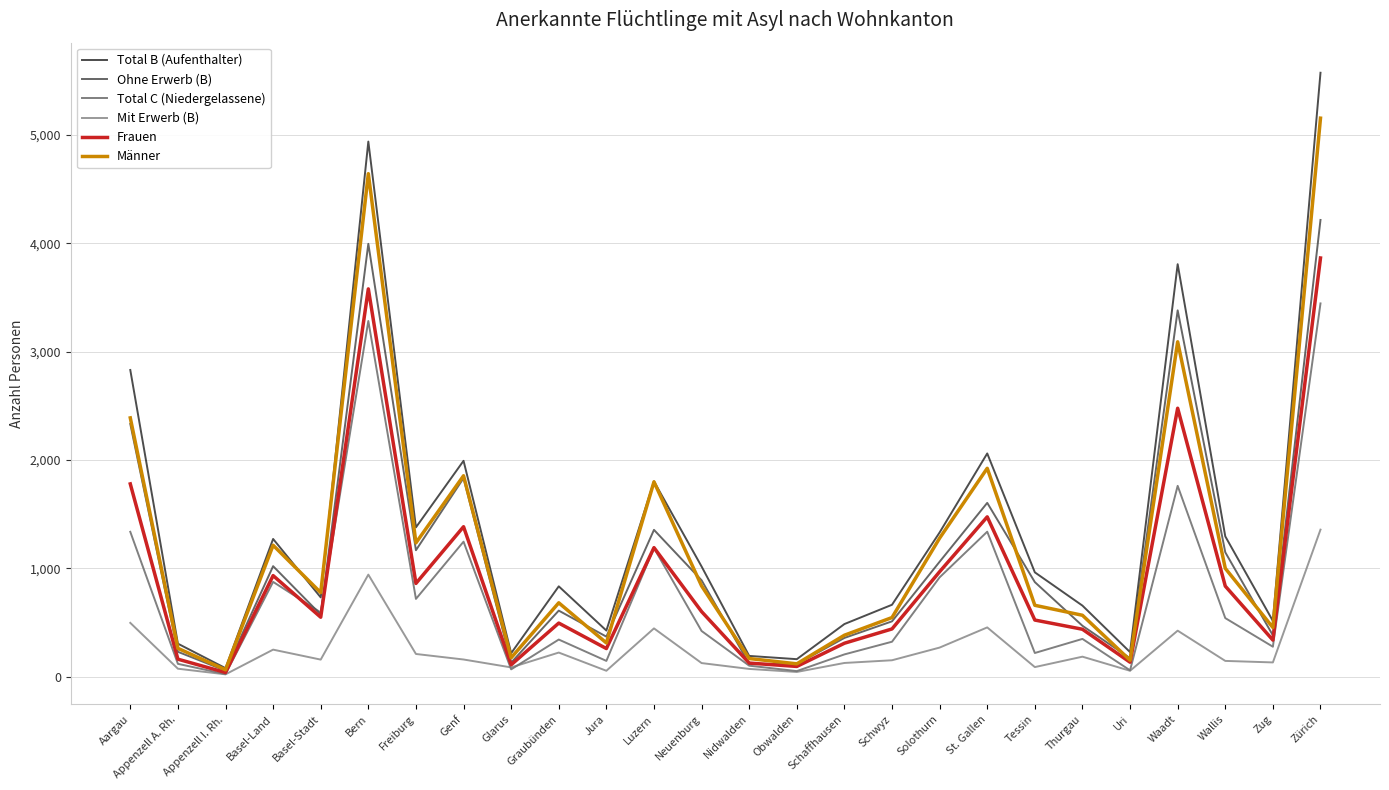

List the series in order of their peak value, lowest first.

Mit Erwerb (B), Total C (Niedergelassene), Frauen, Ohne Erwerb (B), Männer, Total B (Aufenthalter)